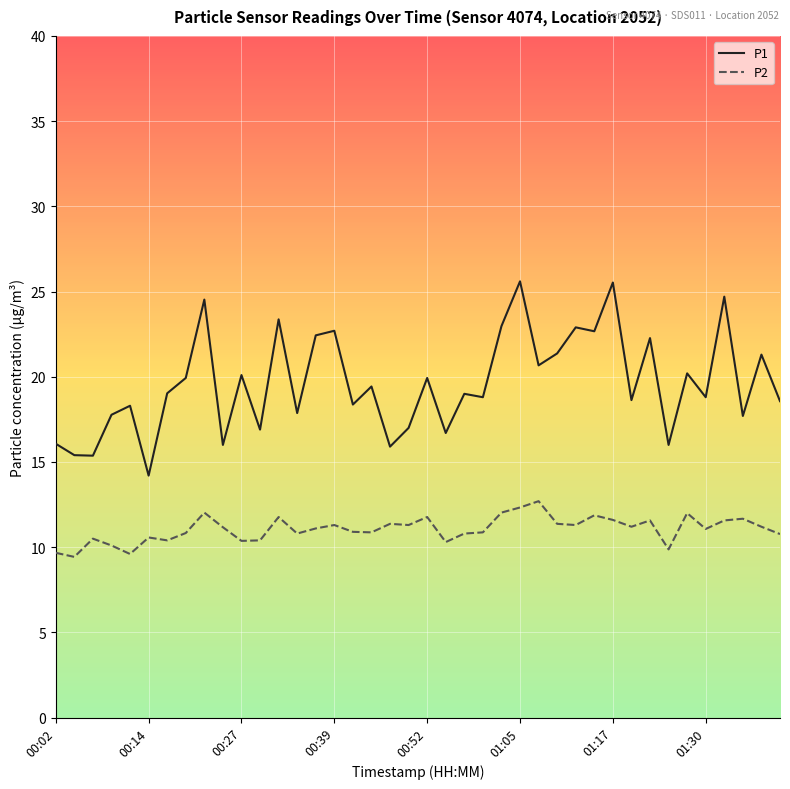

How many lines are shown in the chart?

2